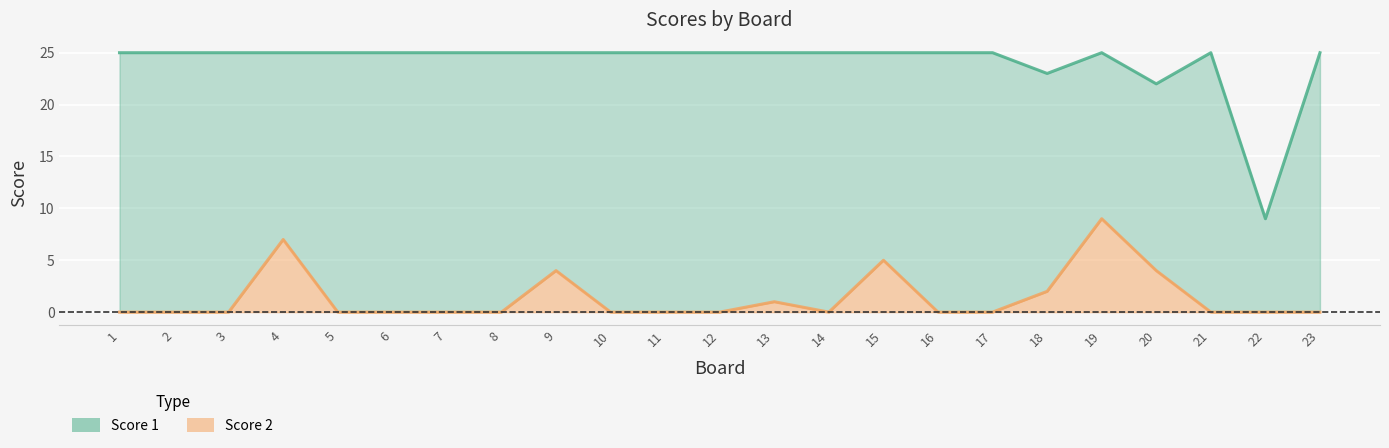

True or false: Score 2 and Score 1 intersect in this chart.

False